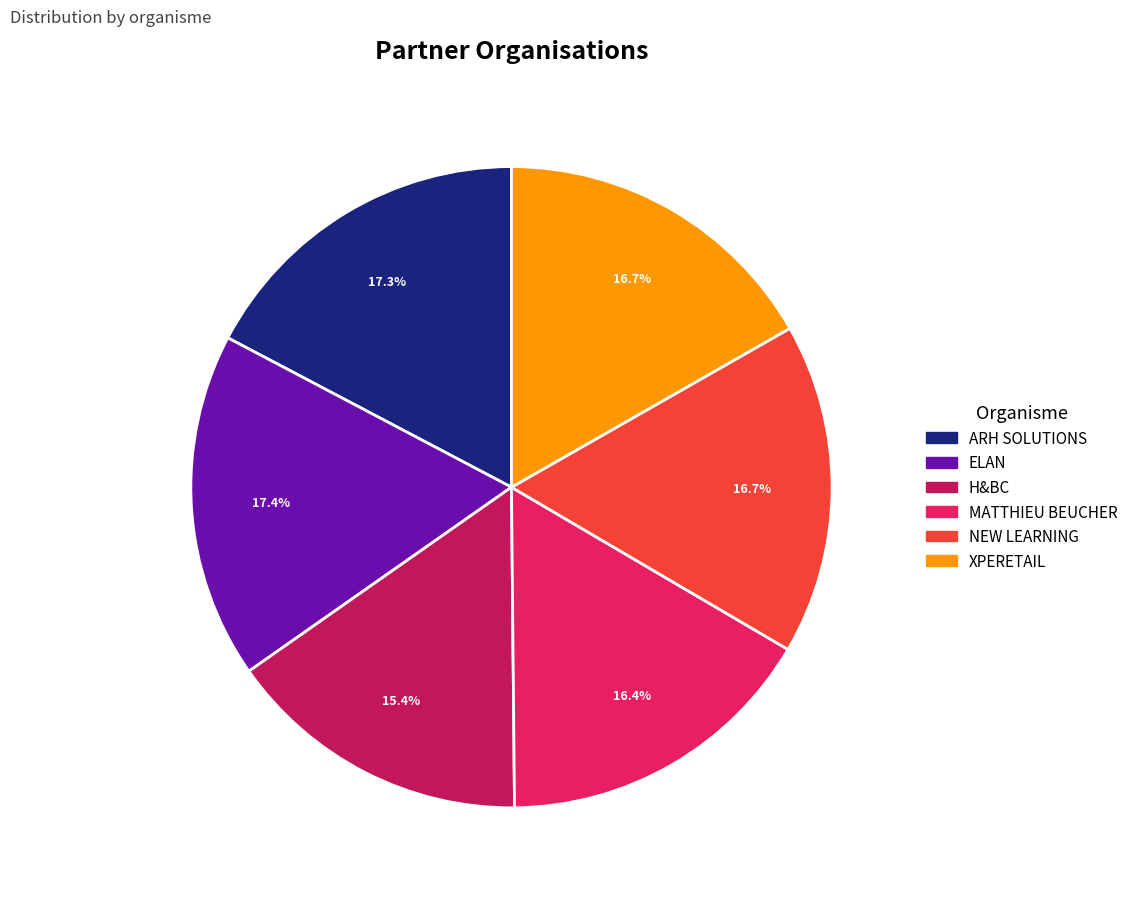

How many segments does this pie chart have?

6